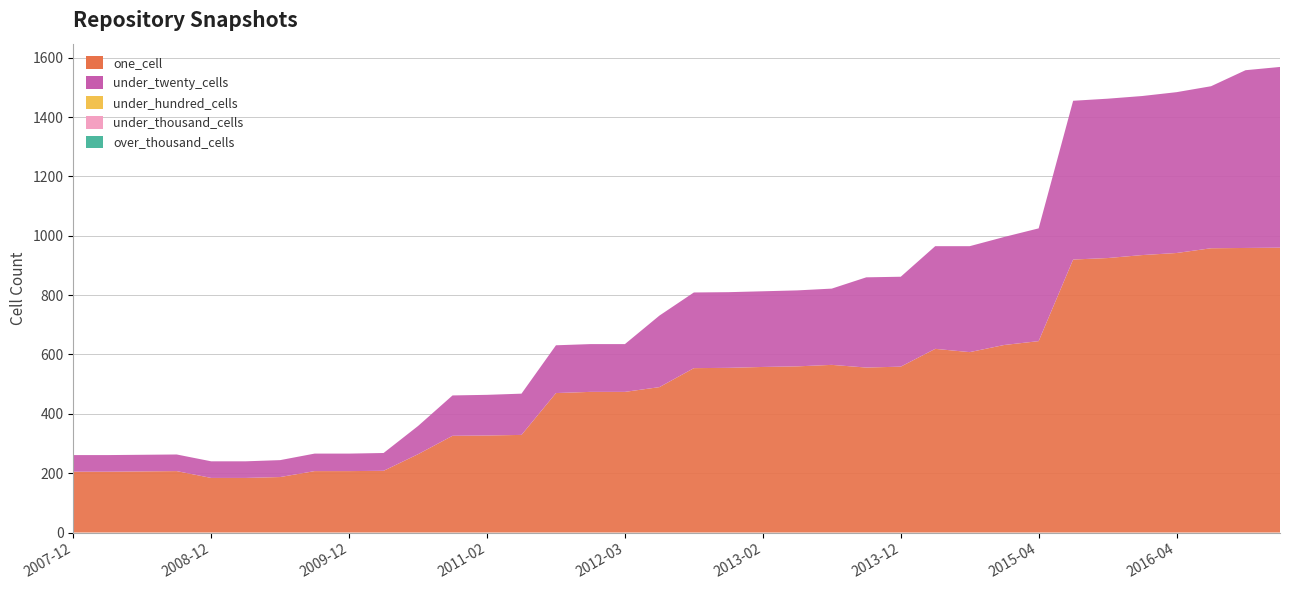

Reading left to right, list all the values displayed in this chart.

one_cell: 205	205	206	207	184	184	187	207	207	208	264	326	327	329	470	474	474	490	554	555	558	560	565	556	559	619	608	632	645	920	925	935	942	958	959	960
under_twenty_cells: 56	56	56	56	56	56	57	59	59	60	95	136	137	139	161	161	161	241	255	255	255	256	257	304	303	346	357	364	380	535	537	536	542	546	599	609
under_hundred_cells: 0	0	0	0	0	0	0	0	0	0	0	0	0	0	0	0	0	0	0	0	0	0	0	0	0	0	0	0	0	0	0	0	0	0	0	0
under_thousand_cells: 0	0	0	0	0	0	0	0	0	0	0	0	0	0	0	0	0	0	0	0	0	0	0	0	0	0	0	0	0	0	0	0	0	0	0	0
over_thousand_cells: 0	0	0	0	0	0	0	0	0	0	0	0	0	0	0	0	0	0	0	0	0	0	0	0	0	0	0	0	0	0	0	0	0	0	0	0